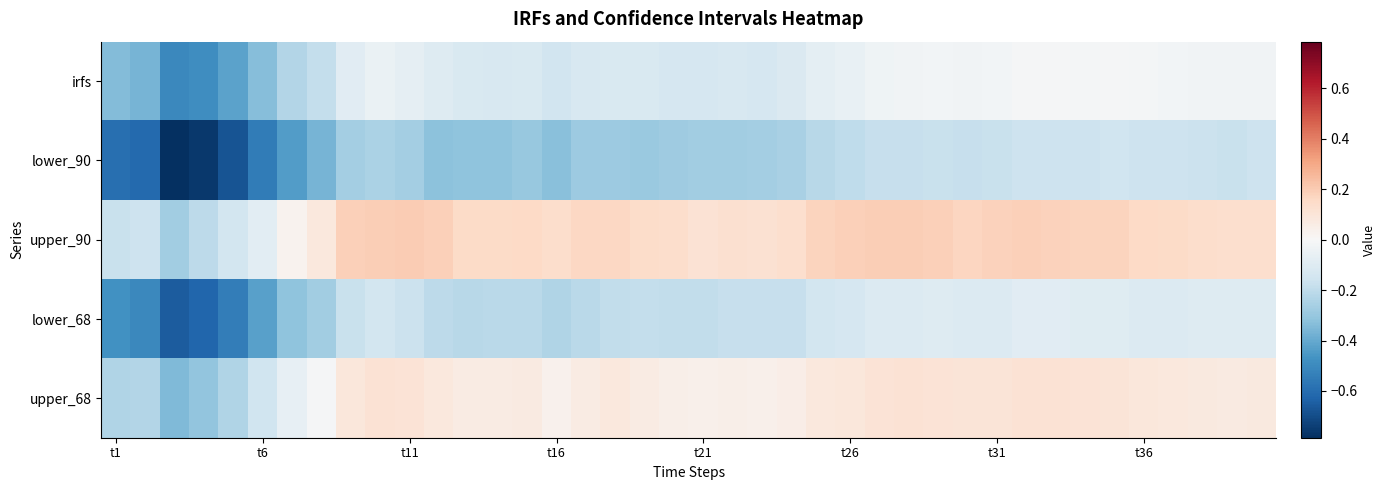

What is the minimum value shown in the chart?

-0.8